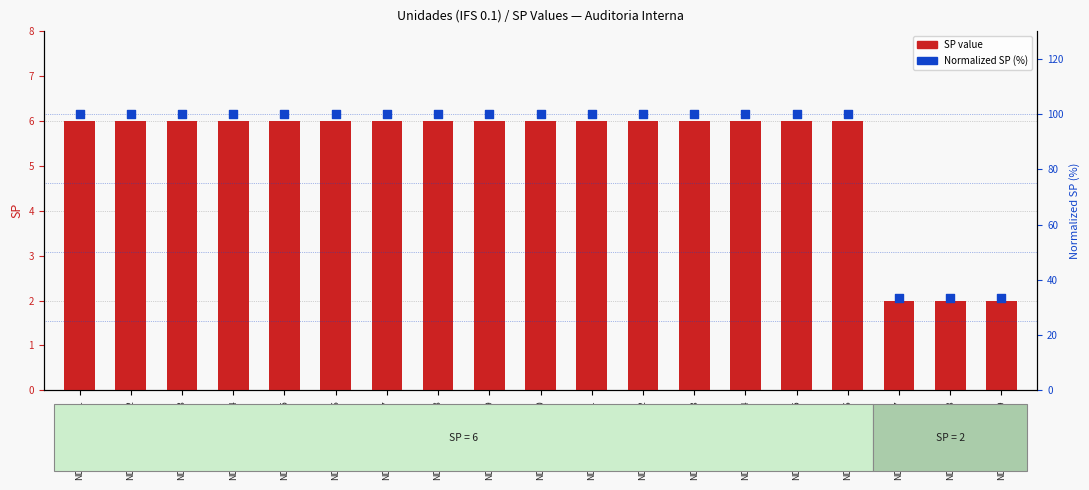

Which series has the largest Y range (max minus min)?

Normalized SP (%)